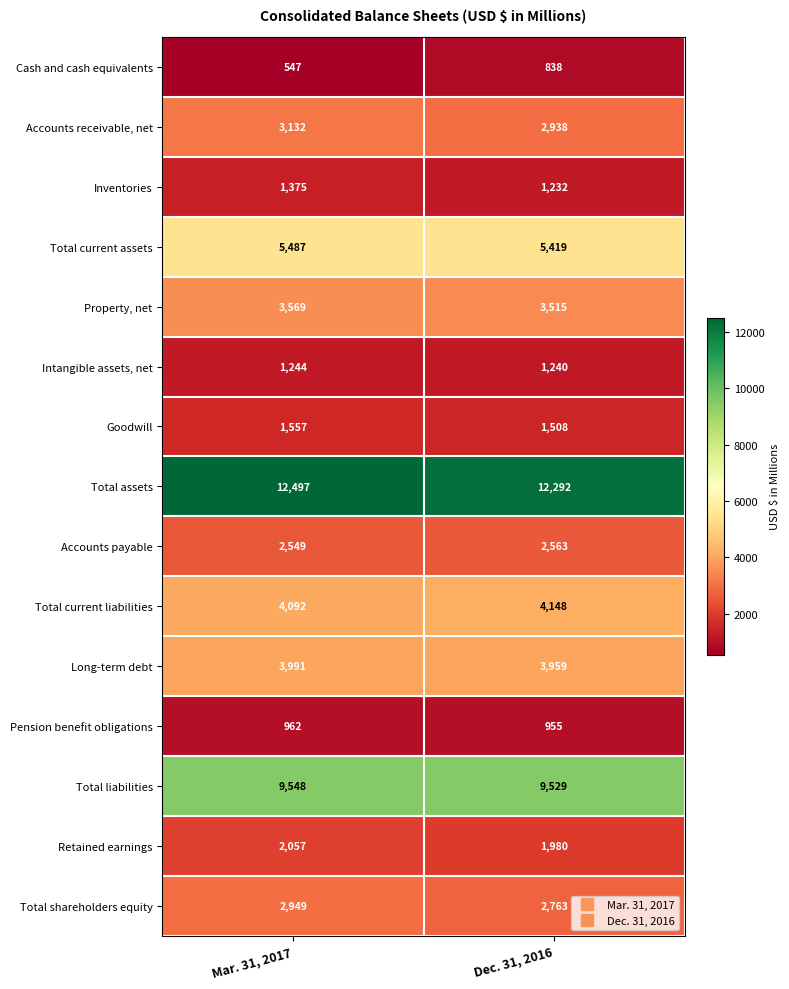

What is the spread (max minus min) of values at Mar. 31, 2017?

11950